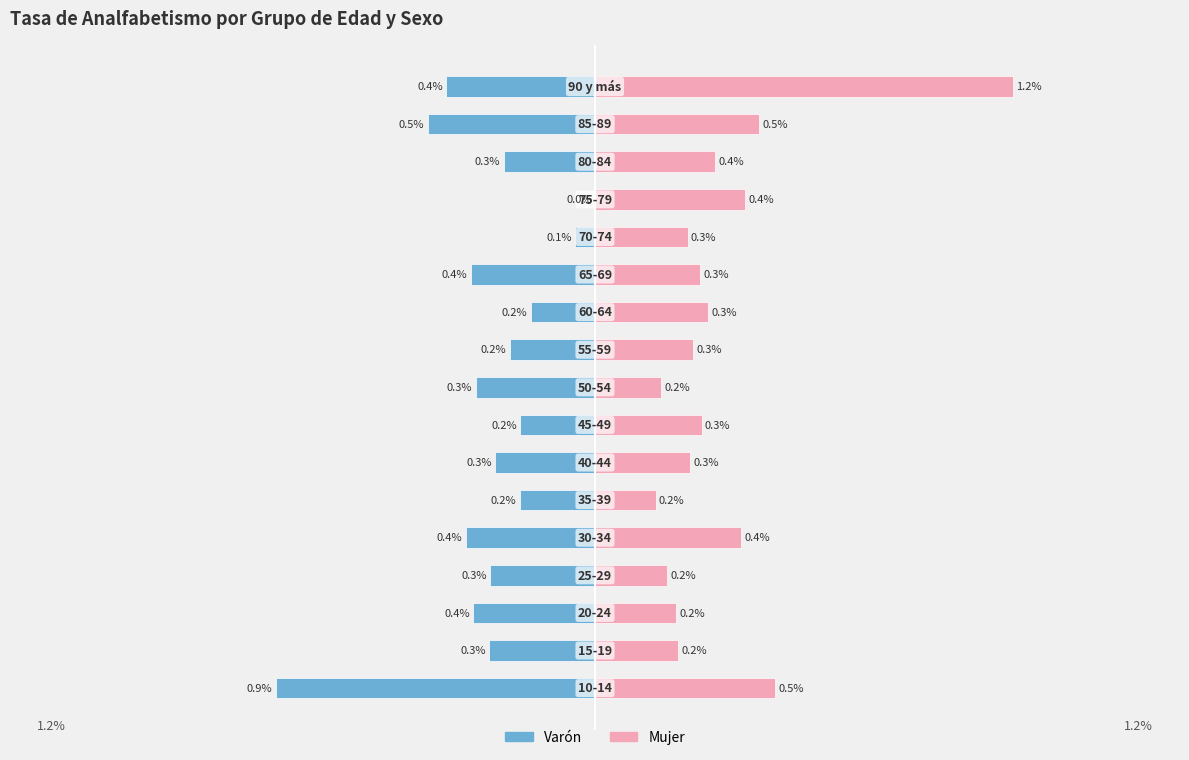

What are all the series names shown in the legend?

Varón, Mujer